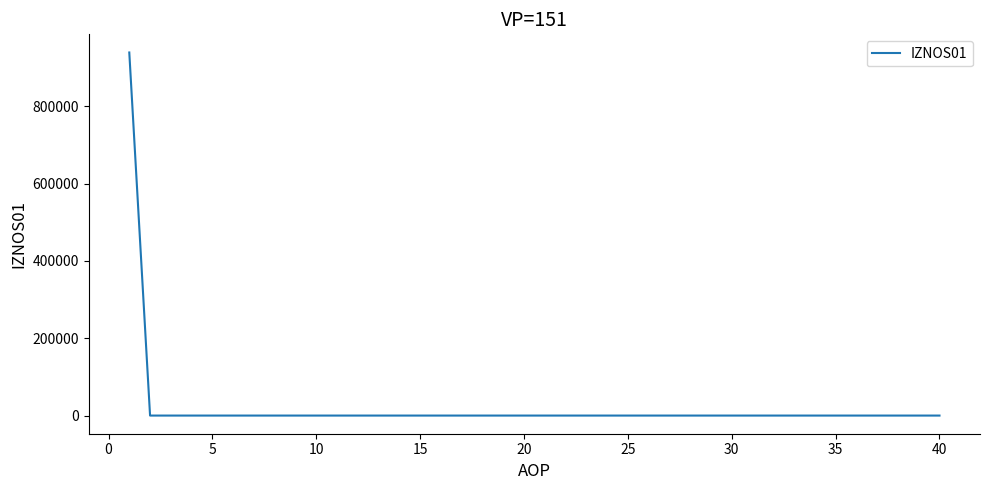

What is the difference between the maximum and minimum values?

939253.5